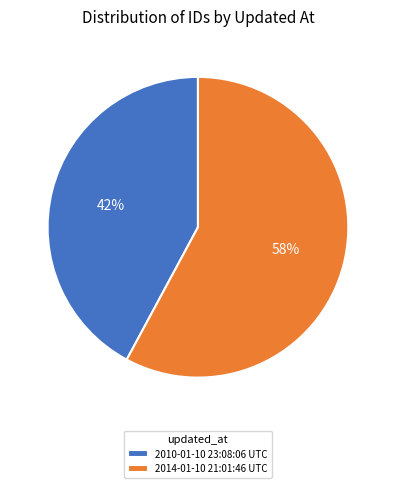

Count the number of slices in the pie.

2